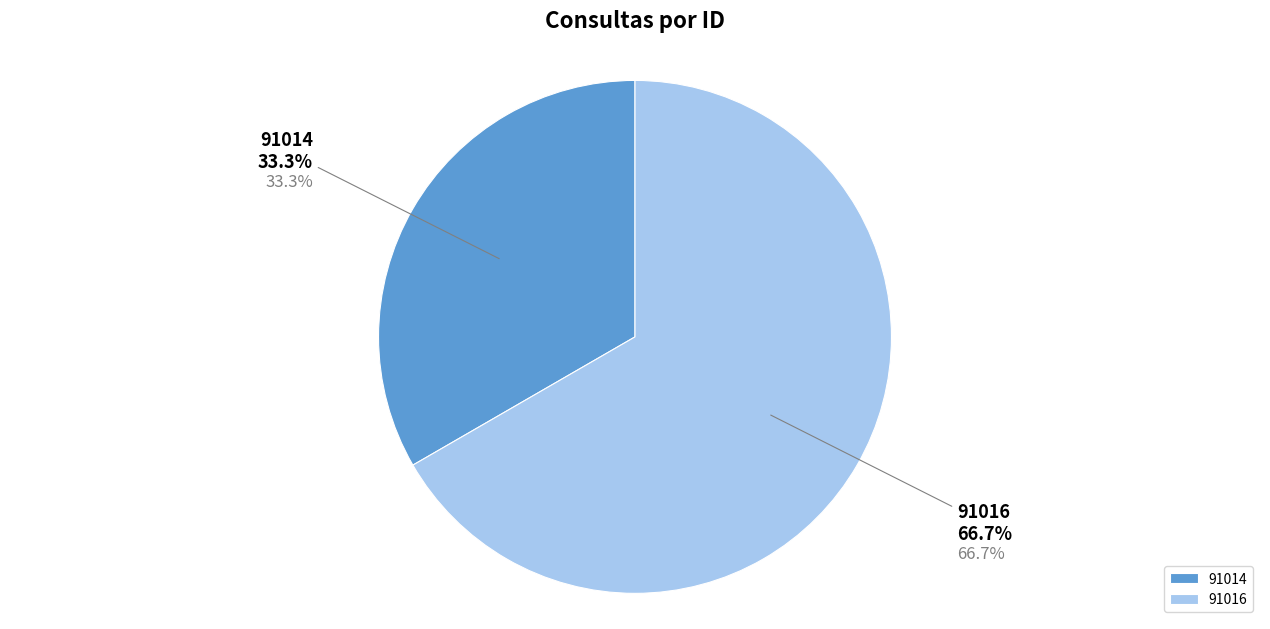

What percentage do 91014 and 91016 together represent?

100.0%